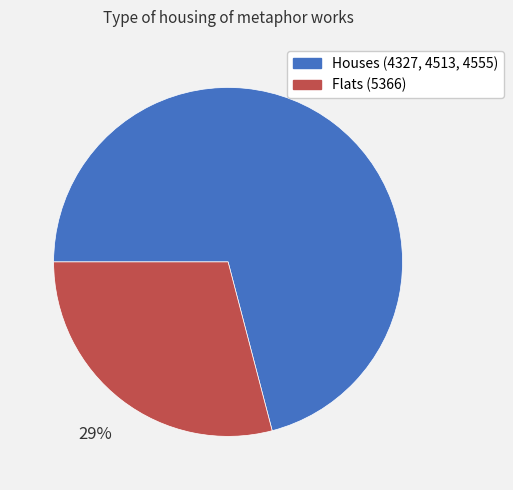

Is there a majority slice in this chart?

Yes